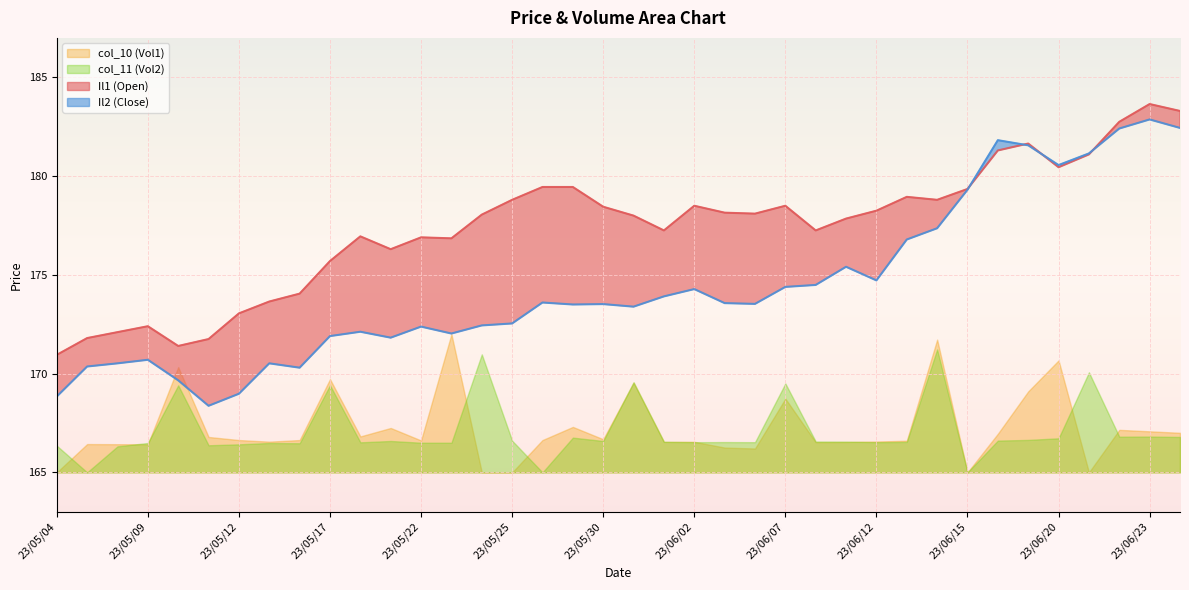

Which category has the highest value across all series?

23/06/23